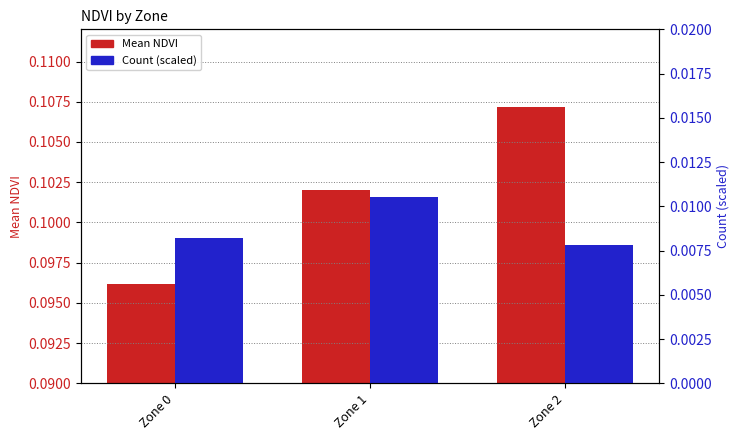

What is the total value across all series at Zone 0?

0.1